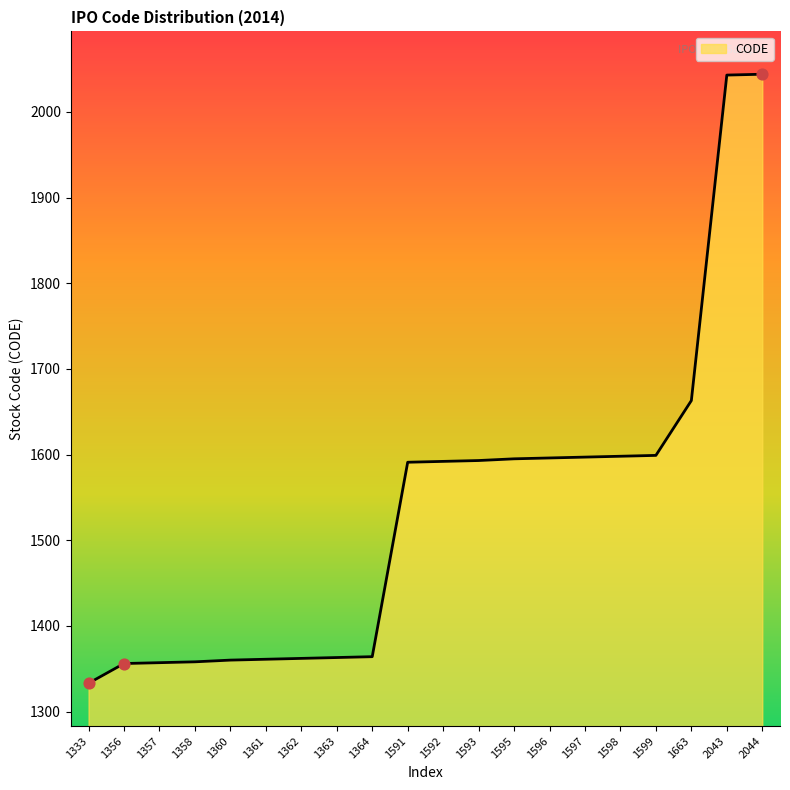

What is the change in value from 1356 to 1598?

+242